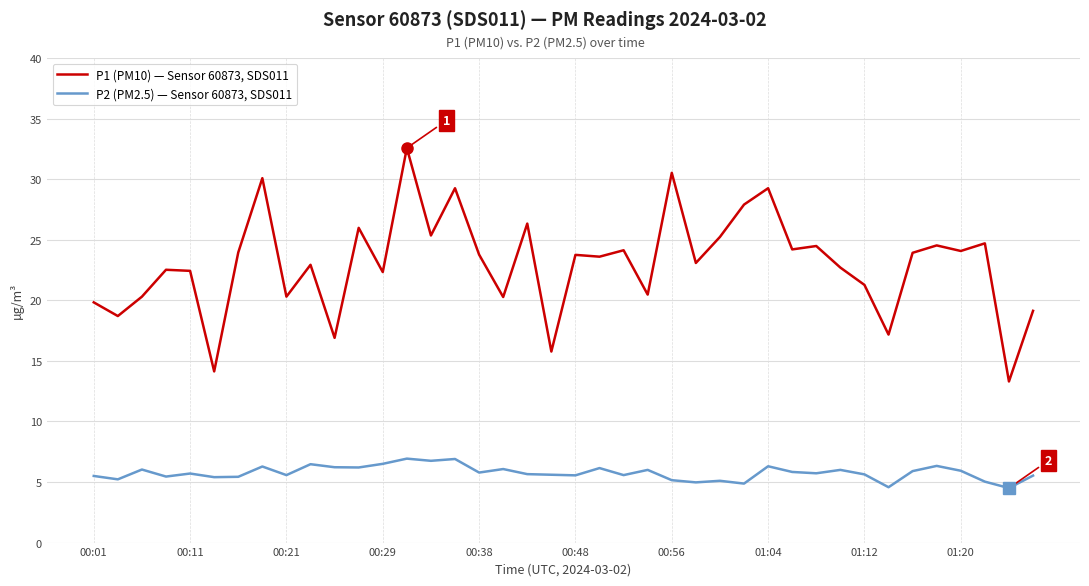

What is the maximum value for P2 (PM2.5) — Sensor 60873, SDS011?

6.9